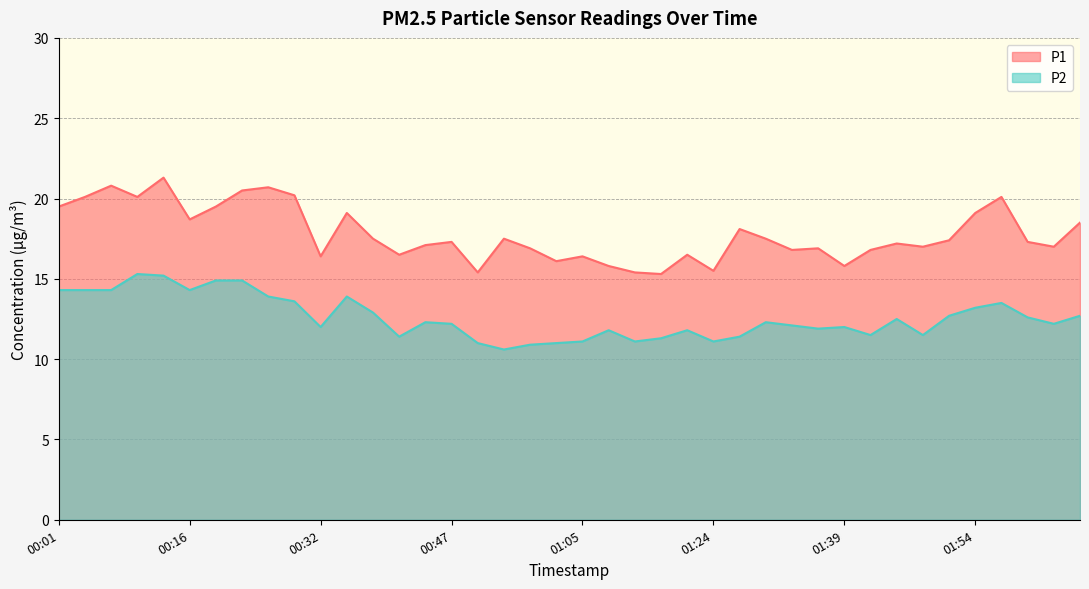

Rank the series by their average value, from lowest to highest.

P2, P1